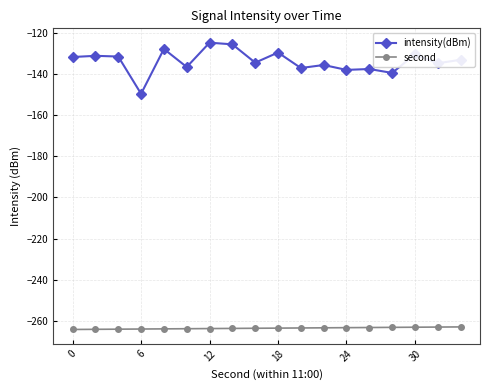

Which series has the largest total across all categories?

intensity(dBm)